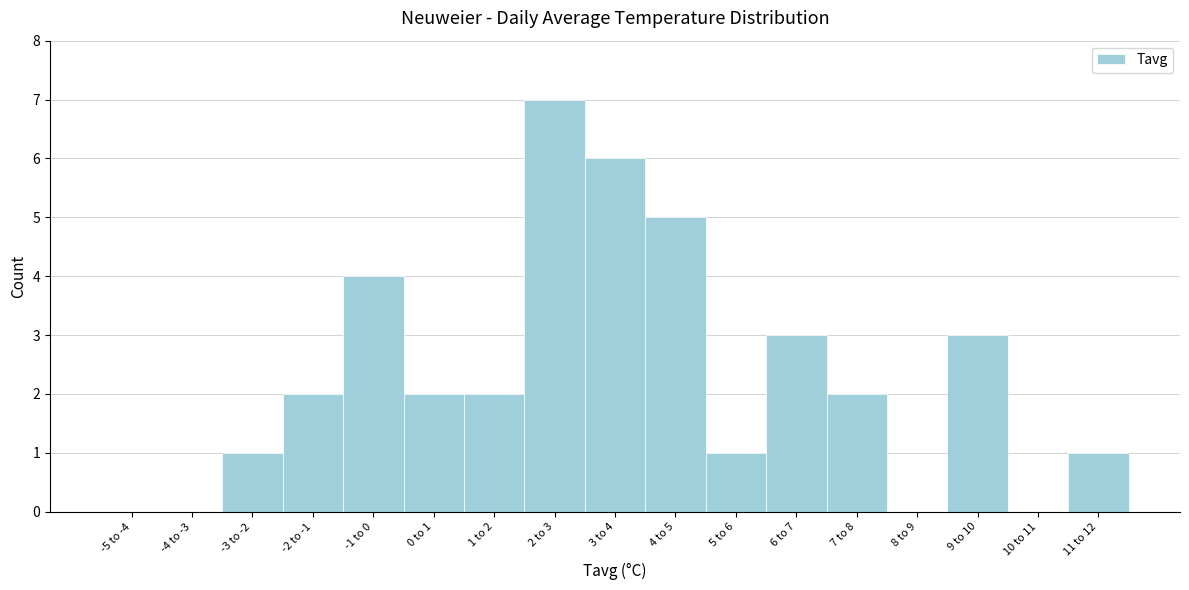

Reading right to left, transcribe all the data shown in this chart.

11 to 12=1	10 to 11=0	9 to 10=3	8 to 9=0	7 to 8=2	6 to 7=3	5 to 6=1	4 to 5=5	3 to 4=6	2 to 3=7	1 to 2=2	0 to 1=2	-1 to 0=4	-2 to -1=2	-3 to -2=1	-4 to -3=0	-5 to -4=0